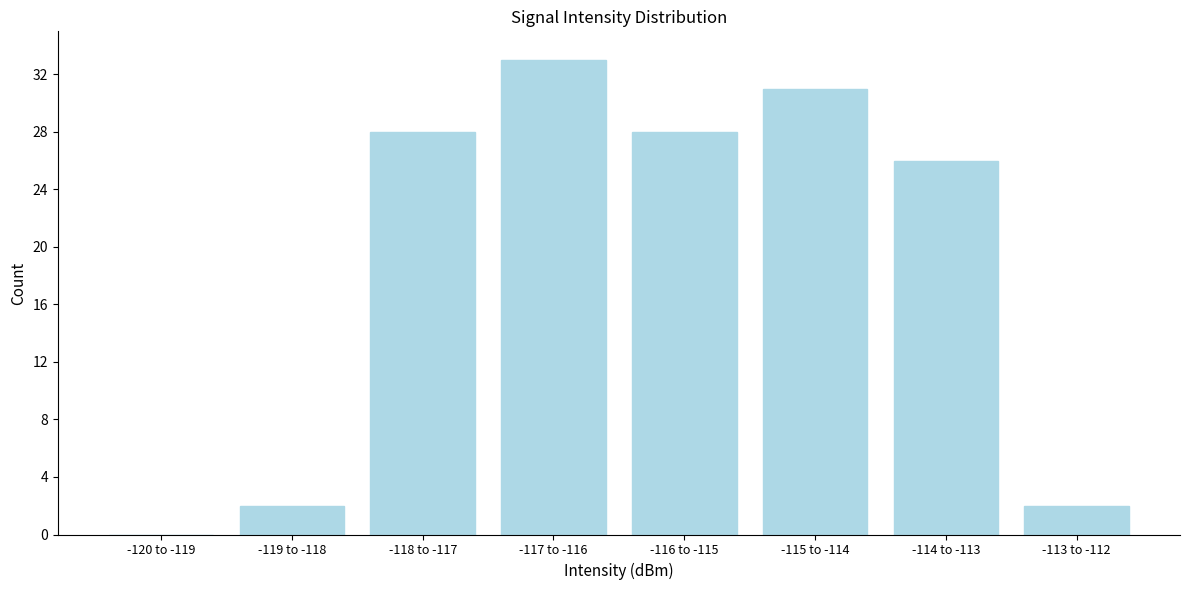

Reading left to right, what are all the values shown in this chart?

-120 to -119=0	-119 to -118=2	-118 to -117=28	-117 to -116=33	-116 to -115=28	-115 to -114=31	-114 to -113=26	-113 to -112=2